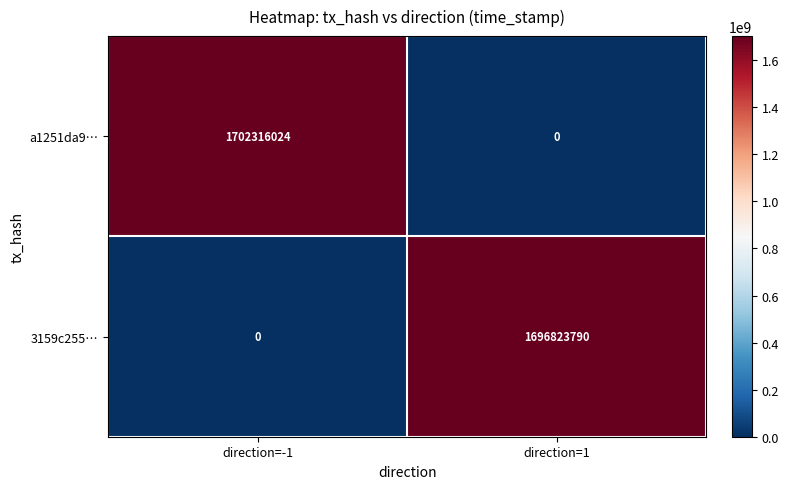

The value of a1251da9… at direction=-1 is 1027225921. True or false?

False